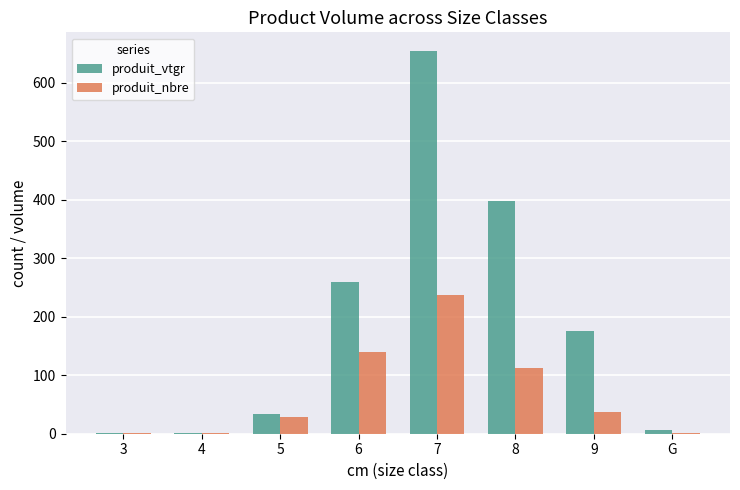

At which label does produit_nbre reach its peak?

7